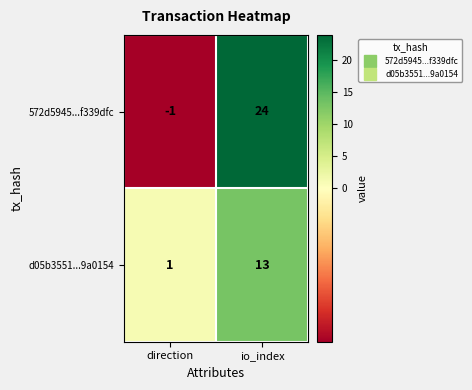

What is the approximate value of d05b3551...9a0154 at io_index, to the nearest 10?

10